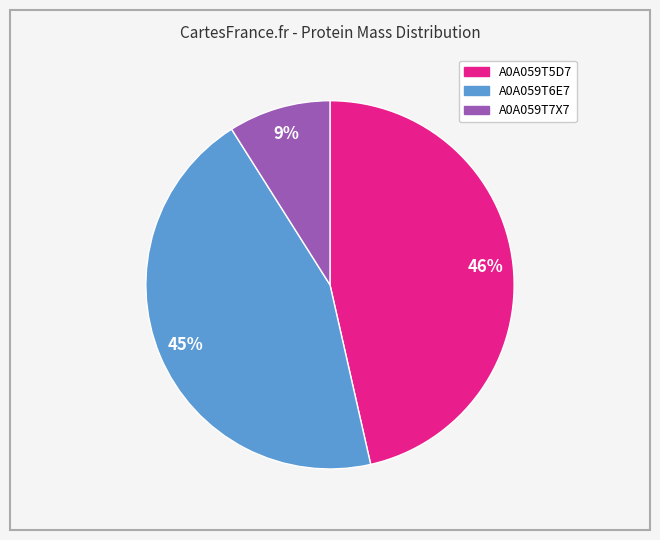

Is A0A059T6E7 the majority of the pie?

No